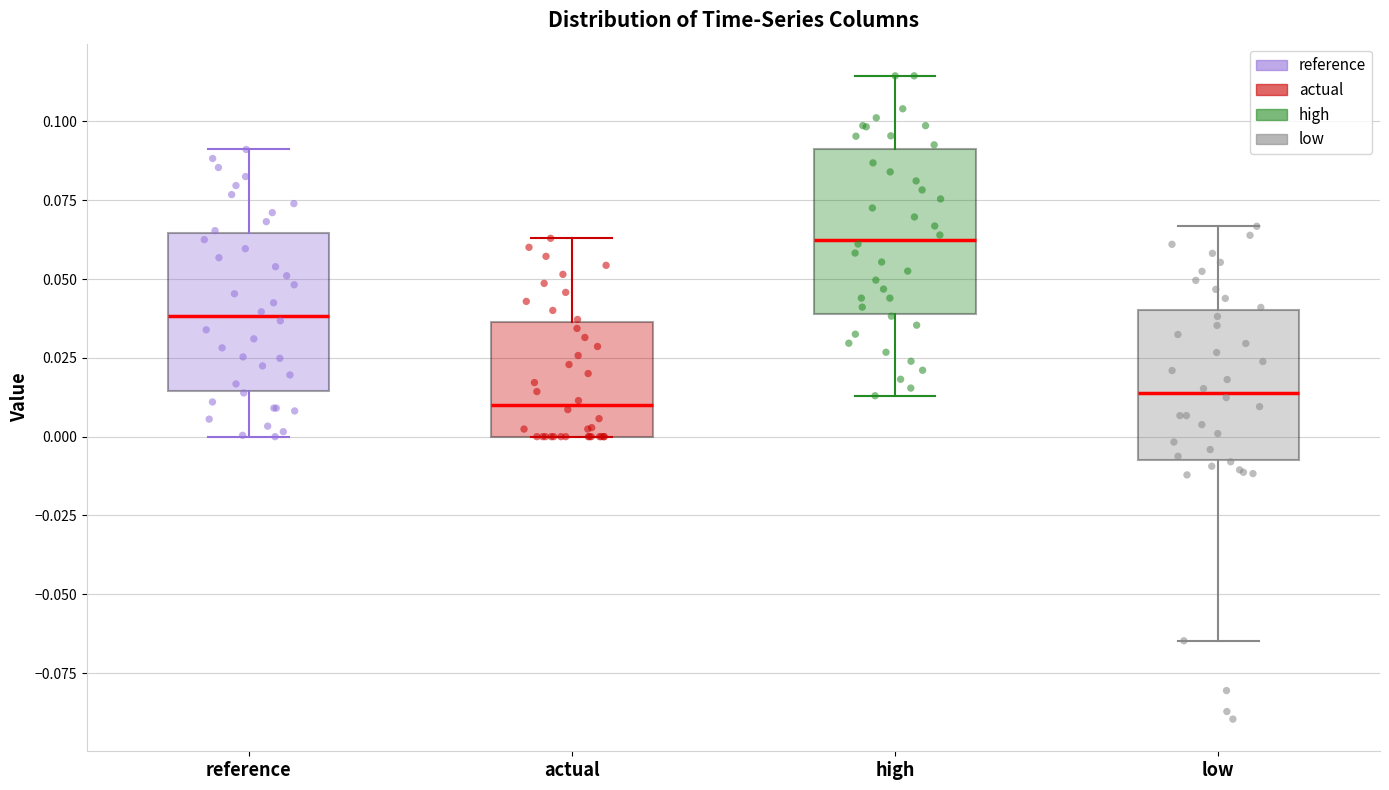

Which box's median line is the highest?

high